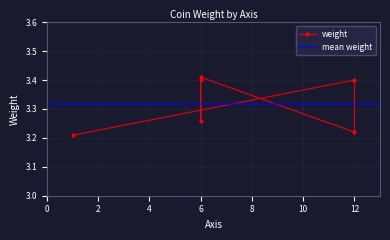

Reading left to right, what are all the values shown in this chart?

3.2	3.4	3.2	3.4	3.3	3.4